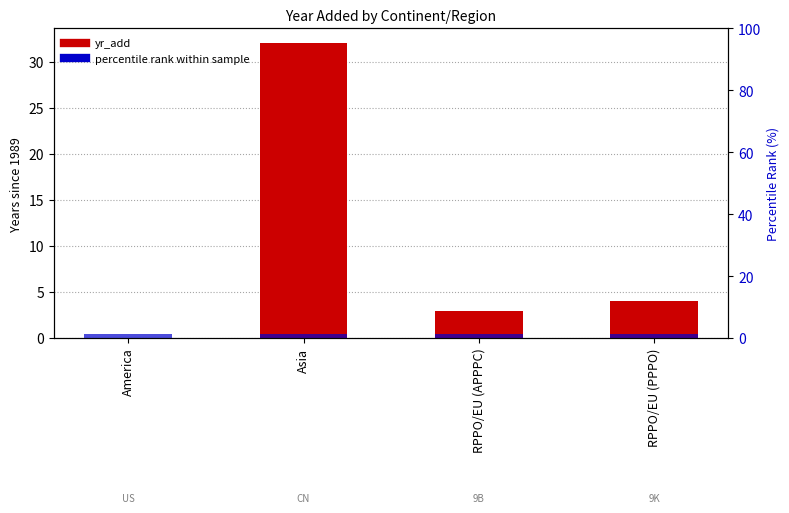

The value of yr_add (relative to 1989) at RPPO/EU (PPPO) is 4.0. True or false?

True